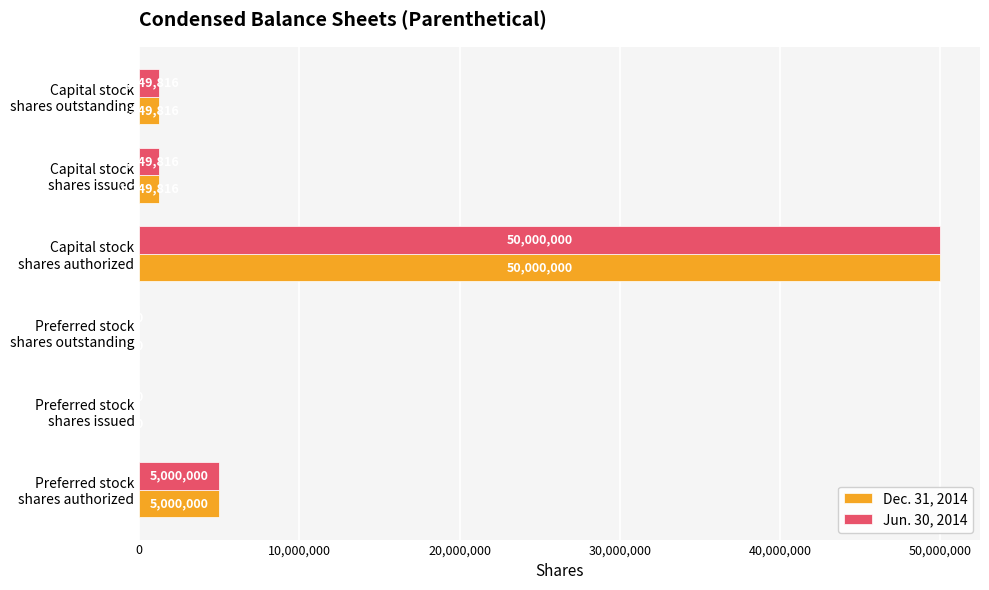

What are all the series names shown in the legend?

Dec. 31, 2014, Jun. 30, 2014